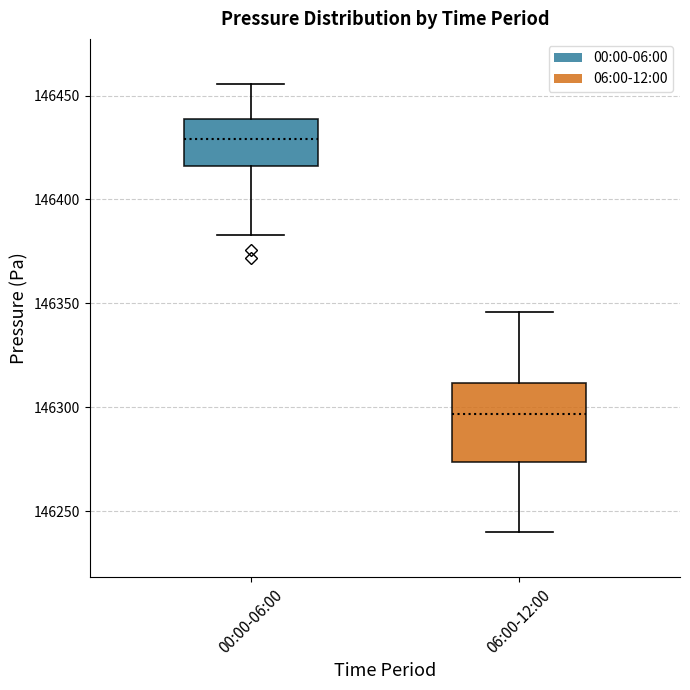

Where does the median line of the box for 00:00-06:00 sit on the y-axis? The values are not printed on the chart, so give them approximately, as read against the axis.

146430